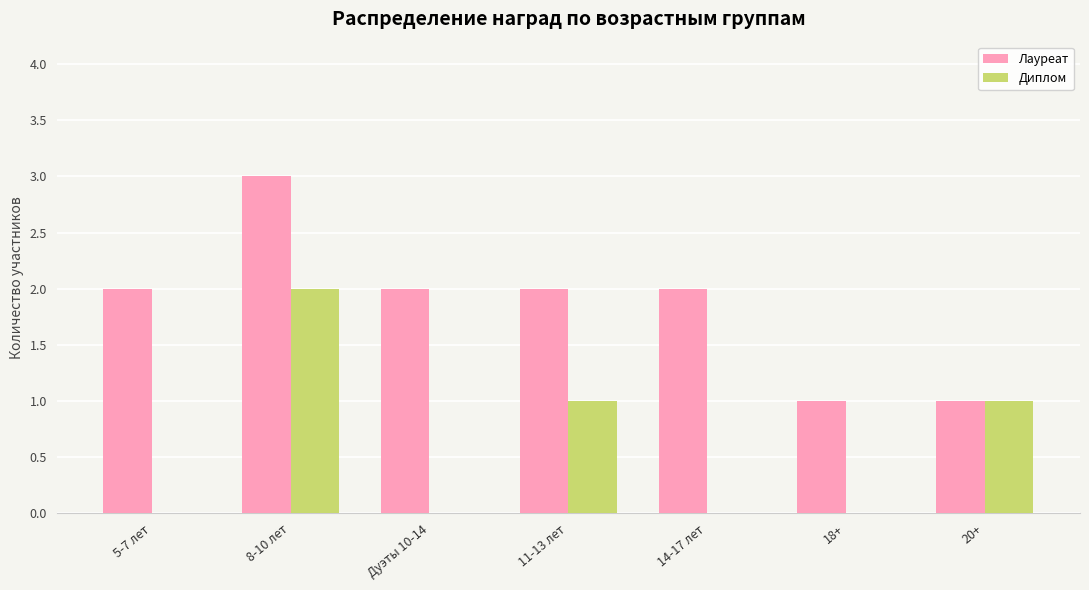

Count the number of categories in the chart.

7